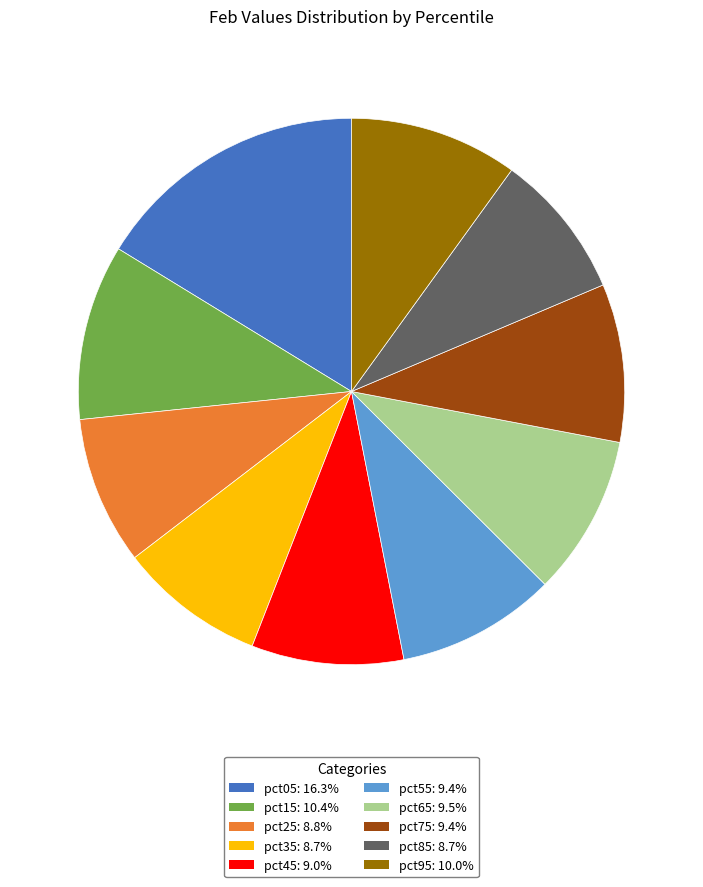

Do pct45 and pct55 together represent more than half of the pie?

No